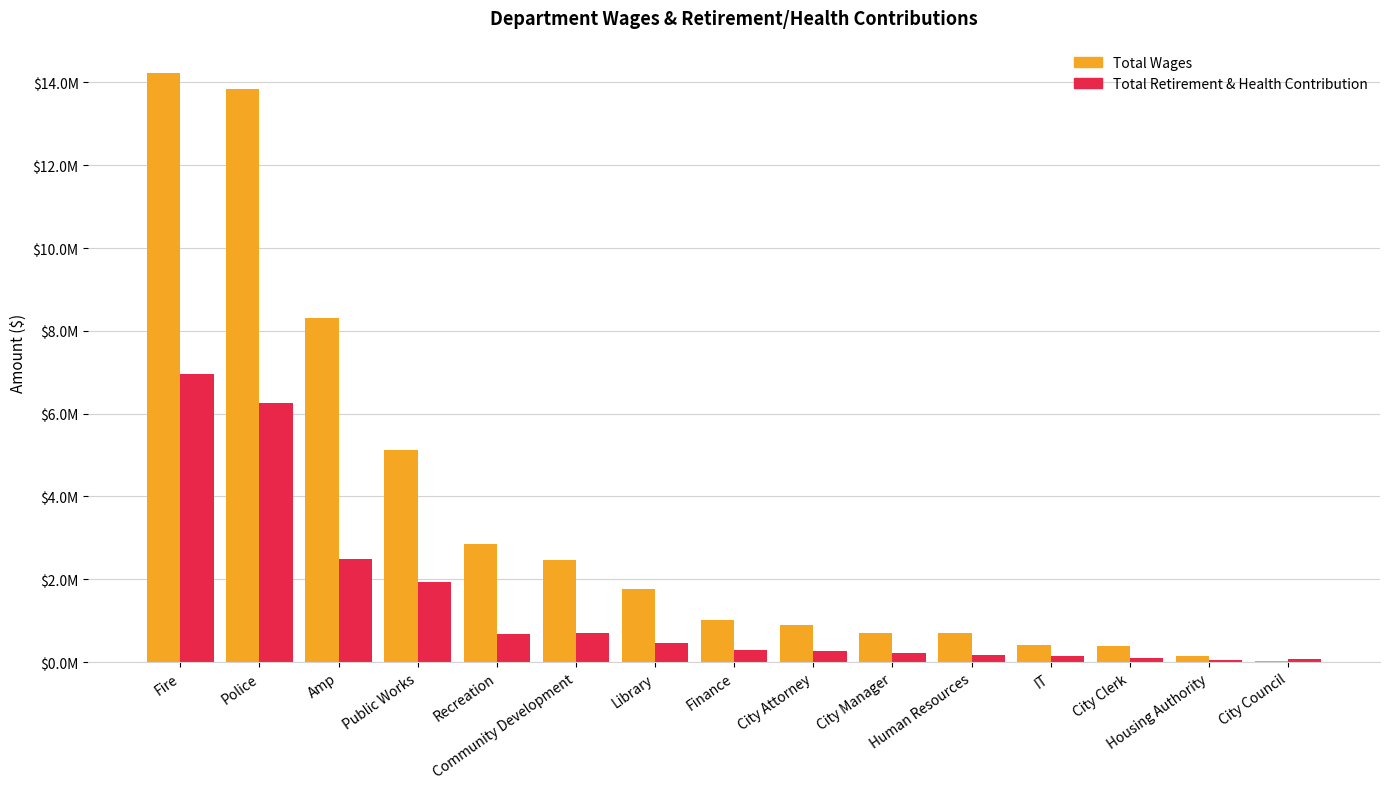

True or false: Total Retirement & Health Contribution has a value of 93255 at City Clerk.

True